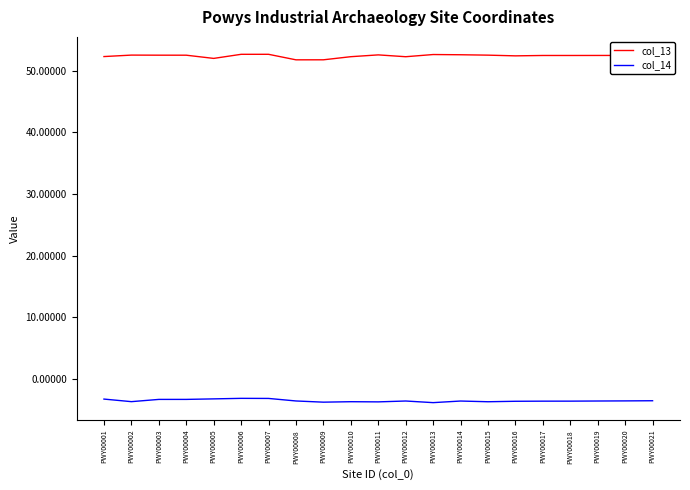

List the series in order of their peak value, highest first.

col_13, col_14